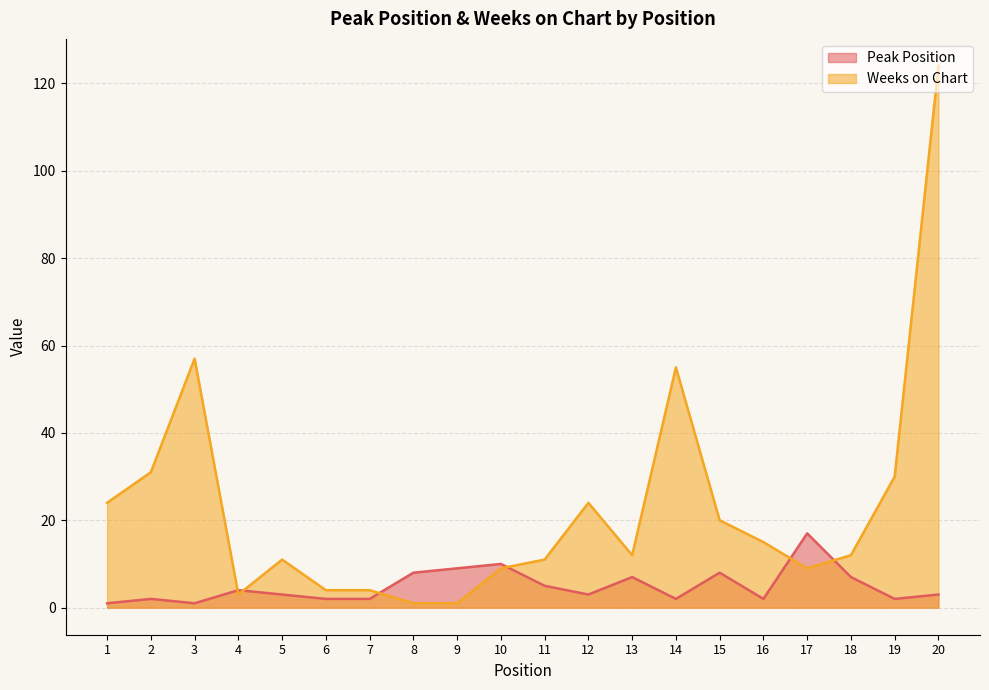

Is it true that Peak Position equals 10 at 10?

True